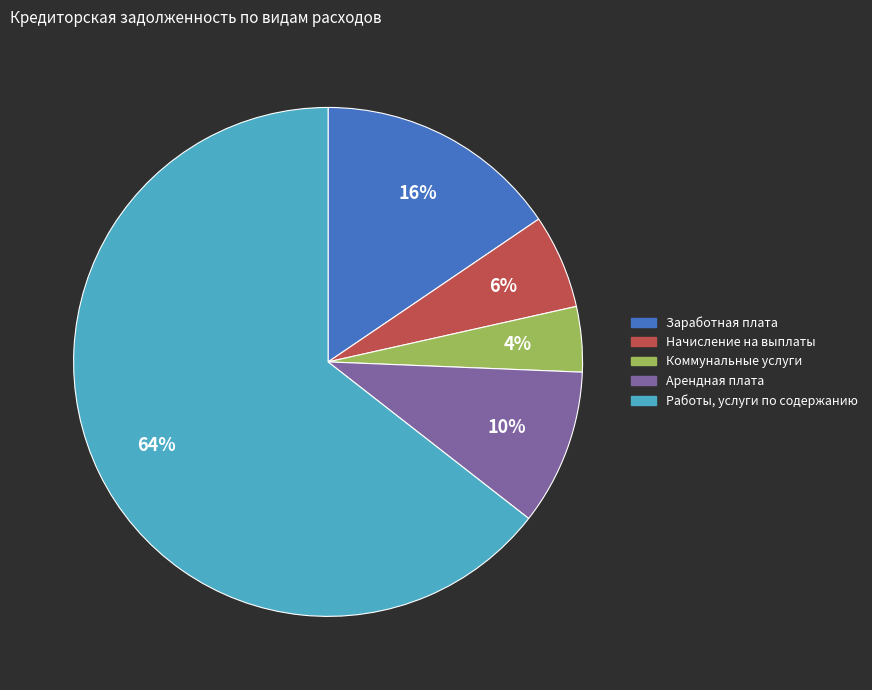

To the nearest percent, what is the average slice percentage?

20%